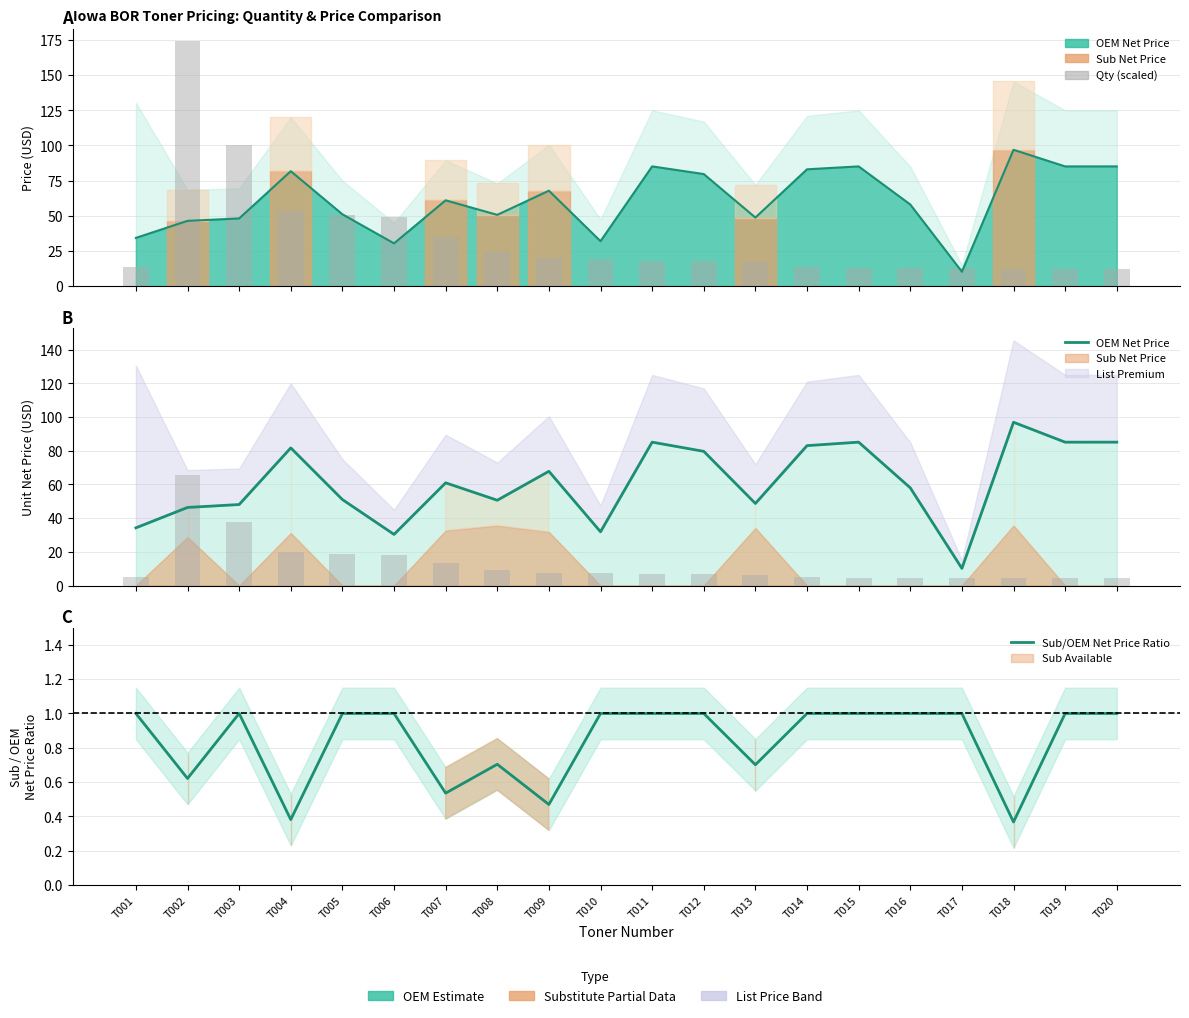

At how many categories does at least one series exceed 88?

3